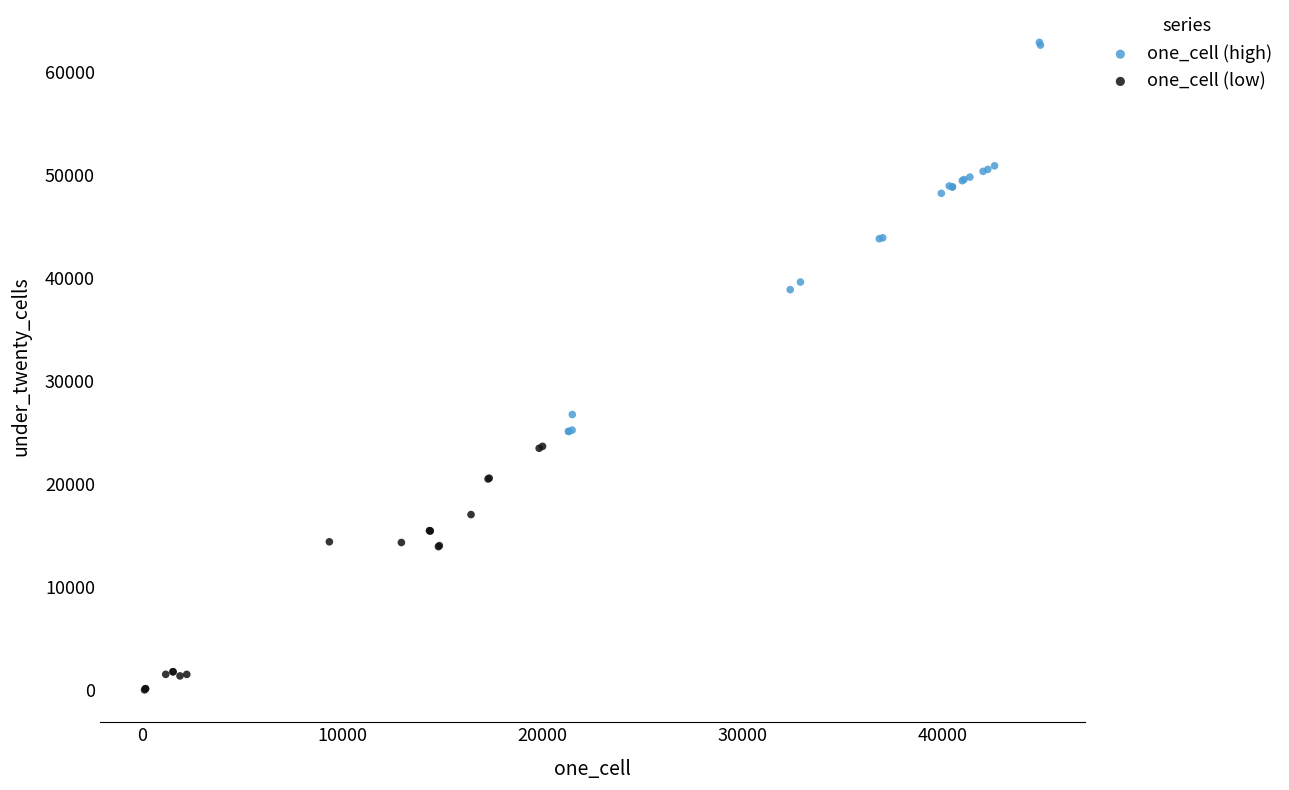

Which series has the largest Y range (max minus min)?

one_cell (high)